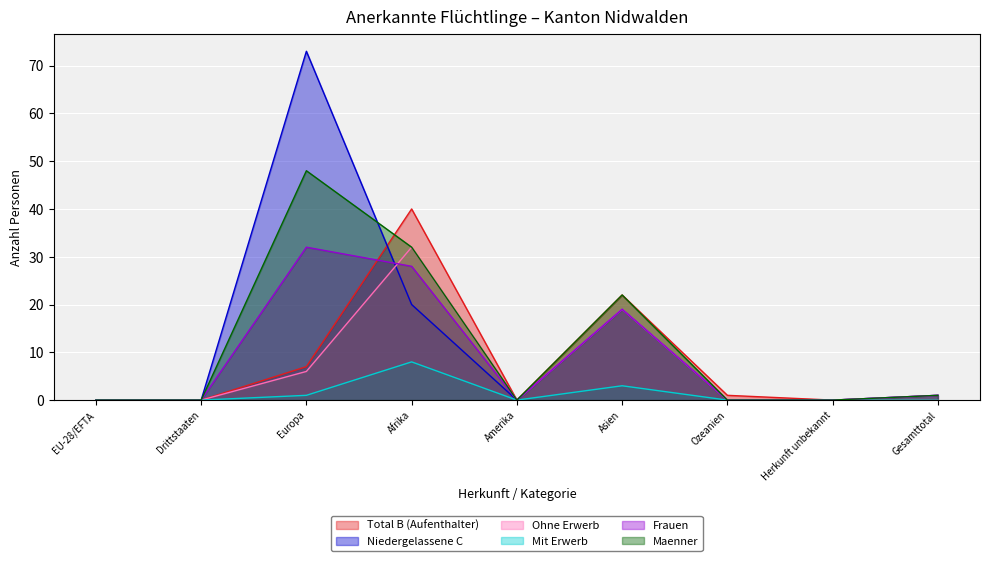

True or false: Niedergelassene C has a value of 0 at Amerika.

True